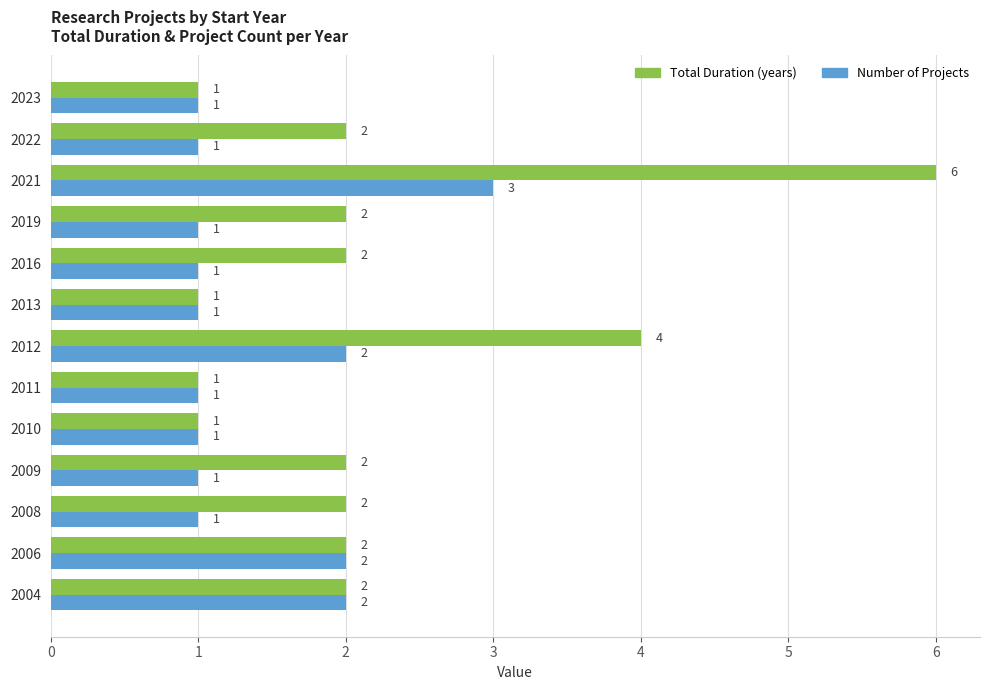

What is the greatest value displayed?

6